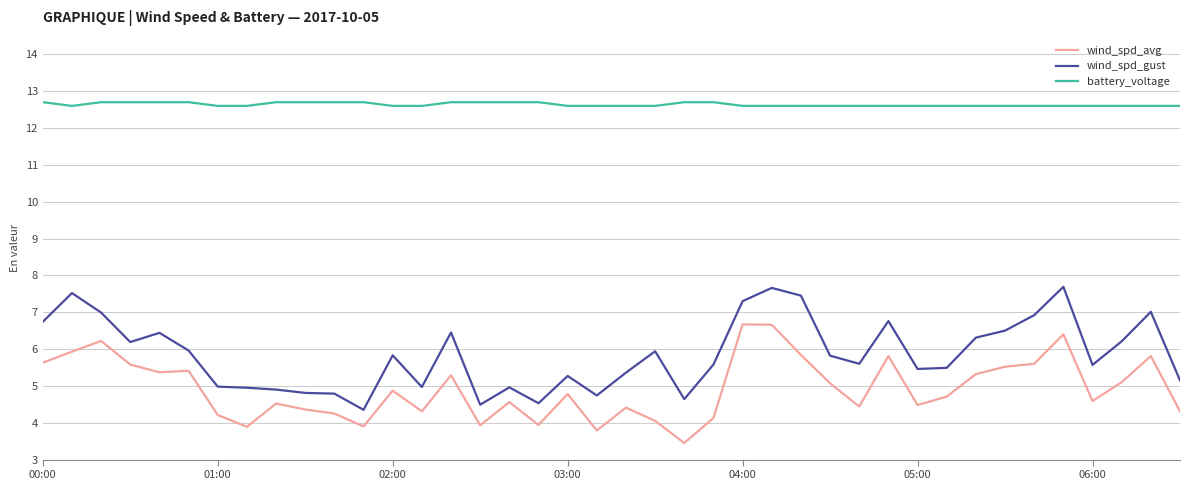

True or false: wind_spd_gust and wind_spd_avg intersect in this chart.

False